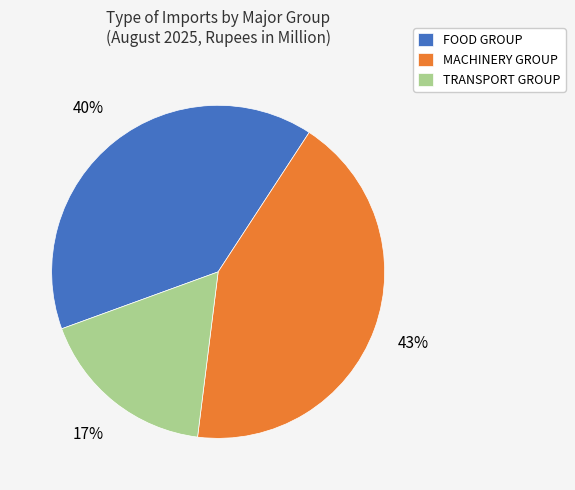

Does FOOD GROUP represent more than half of the total?

No